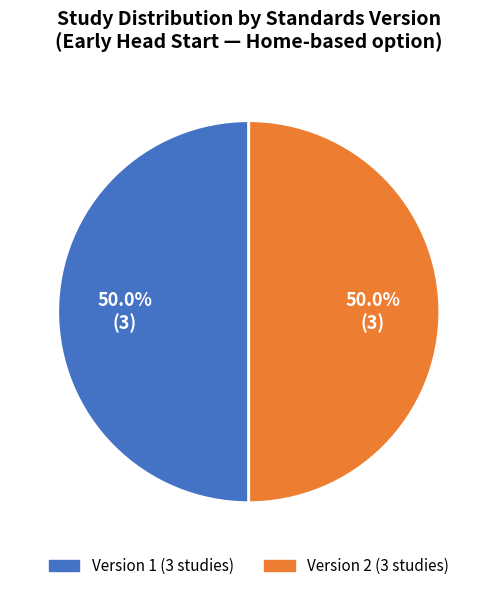

Count the number of slices in the pie.

2